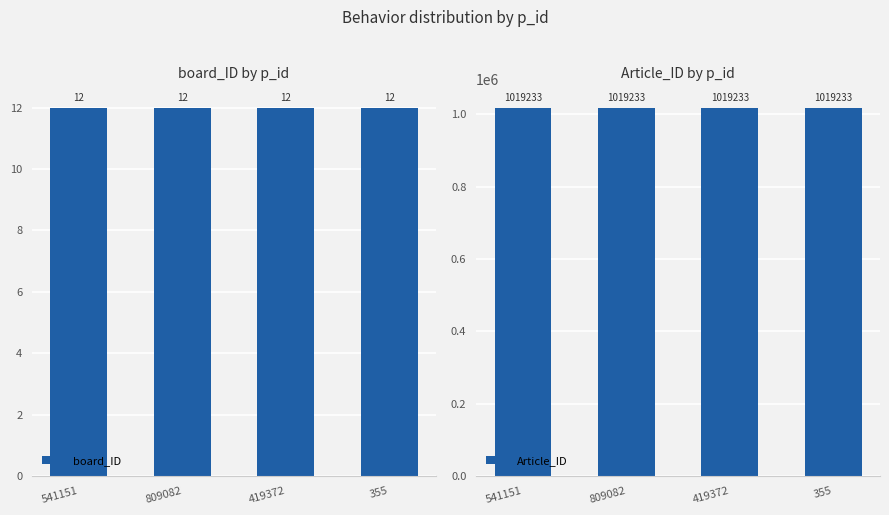

Between 541151 and 419372, which series saw the biggest shift?

board_ID